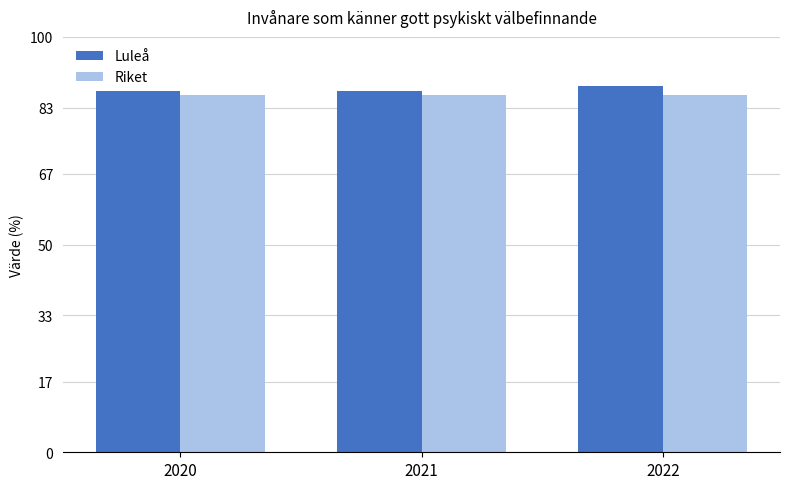

What is the spread (max minus min) of values at 2021?

1.0